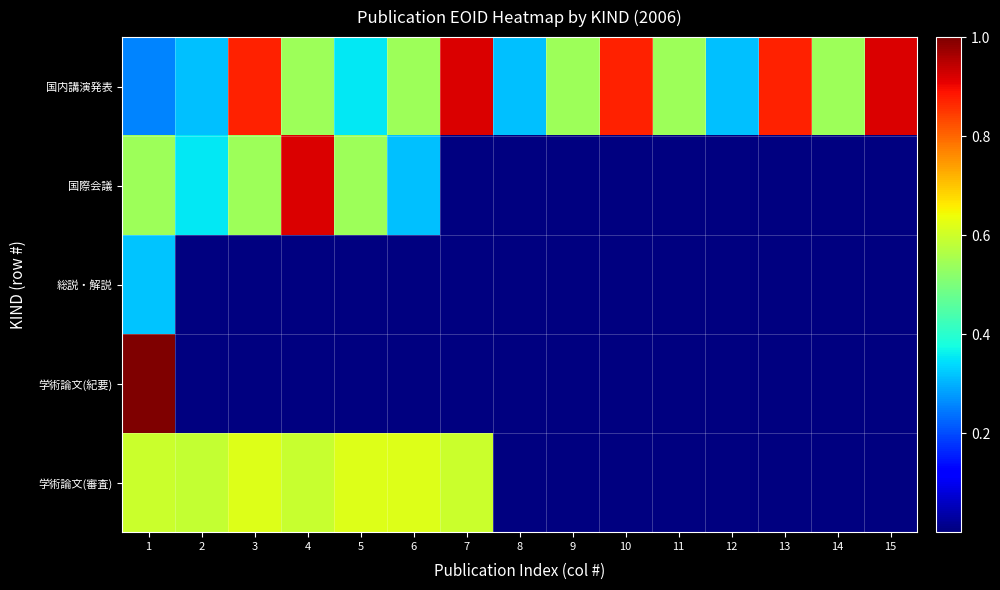

Reading left to right, list all the values displayed in this chart.

学術論文(審査): 1=0.6	2=0.6	3=0.6	4=0.6	5=0.6	6=0.6	7=0.6	8=0.0	9=0.0	10=0.0	11=0.0	12=0.0	13=0.0	14=0.0	15=0.0
学術論文(紀要): 1=1.0	2=0.0	3=0.0	4=0.0	5=0.0	6=0.0	7=0.0	8=0.0	9=0.0	10=0.0	11=0.0	12=0.0	13=0.0	14=0.0	15=0.0
総説・解説: 1=0.3	2=0.0	3=0.0	4=0.0	5=0.0	6=0.0	7=0.0	8=0.0	9=0.0	10=0.0	11=0.0	12=0.0	13=0.0	14=0.0	15=0.0
国際会議: 1=0.5	2=0.4	3=0.5	4=0.9	5=0.5	6=0.3	7=0.0	8=0.0	9=0.0	10=0.0	11=0.0	12=0.0	13=0.0	14=0.0	15=0.0
国内講演発表: 1=0.3	2=0.3	3=0.9	4=0.5	5=0.4	6=0.5	7=0.9	8=0.3	9=0.5	10=0.9	11=0.5	12=0.3	13=0.9	14=0.5	15=0.9